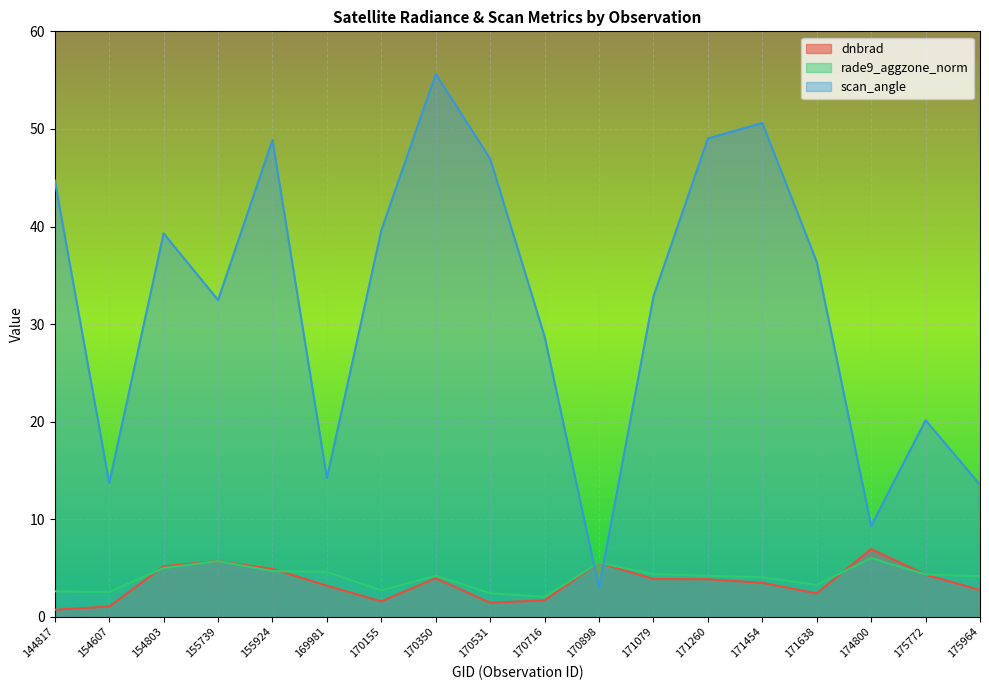

Where does the scan_angle series first go above 36?

144817